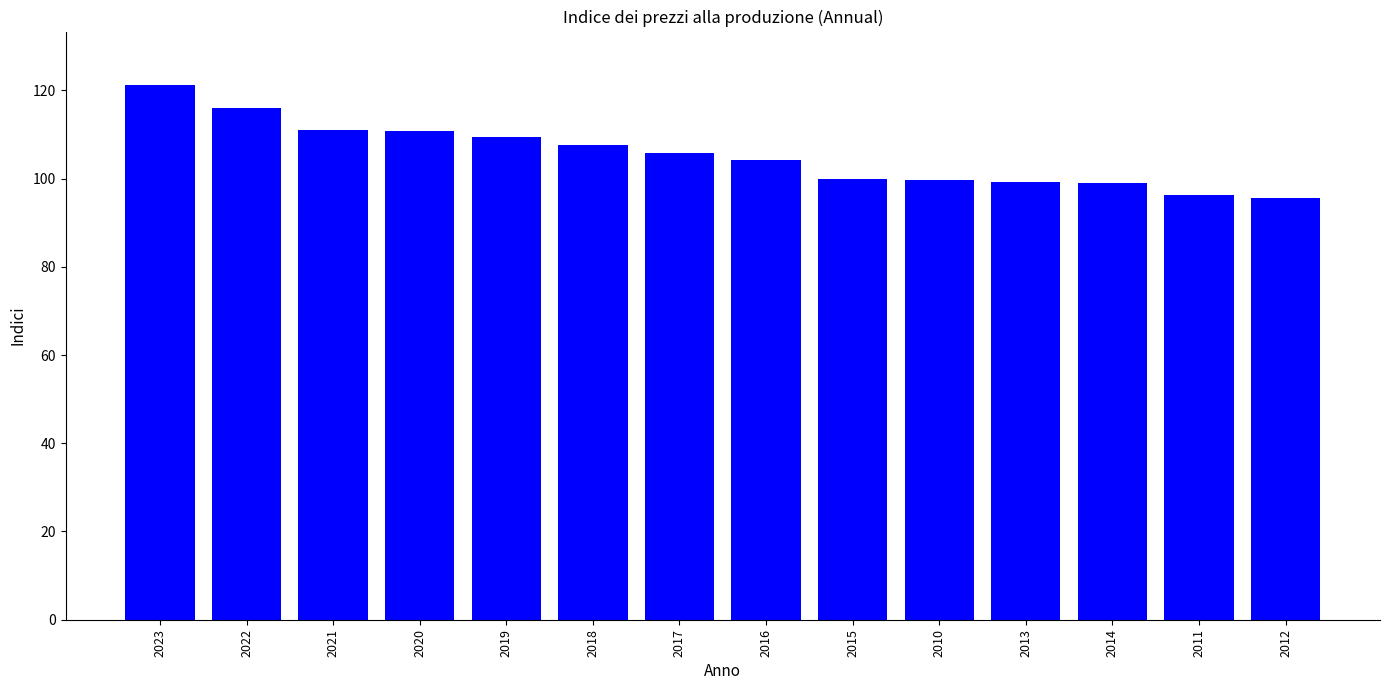

The chart shows a value of 59.7 at 2022. True or false?

False